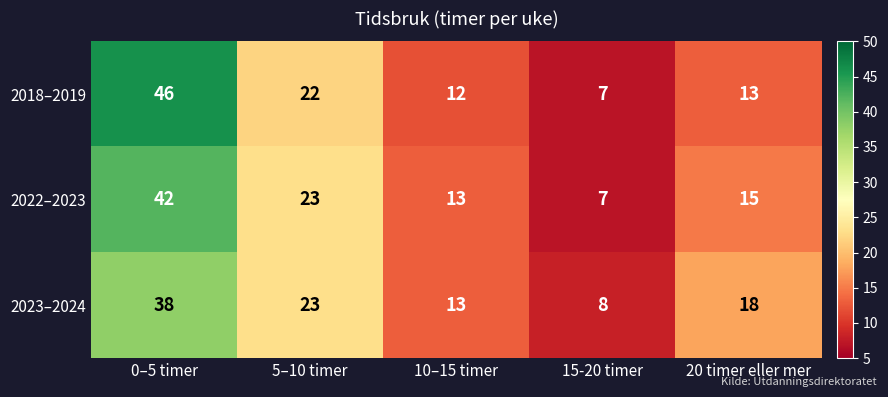

Reading right to left, list all the values displayed in this chart.

2018–2019: 20 timer eller mer=13	15-20 timer=7	10–15 timer=12	5–10 timer=22	0–5 timer=46
2022–2023: 20 timer eller mer=15	15-20 timer=7	10–15 timer=13	5–10 timer=23	0–5 timer=42
2023–2024: 20 timer eller mer=18	15-20 timer=8	10–15 timer=13	5–10 timer=23	0–5 timer=38